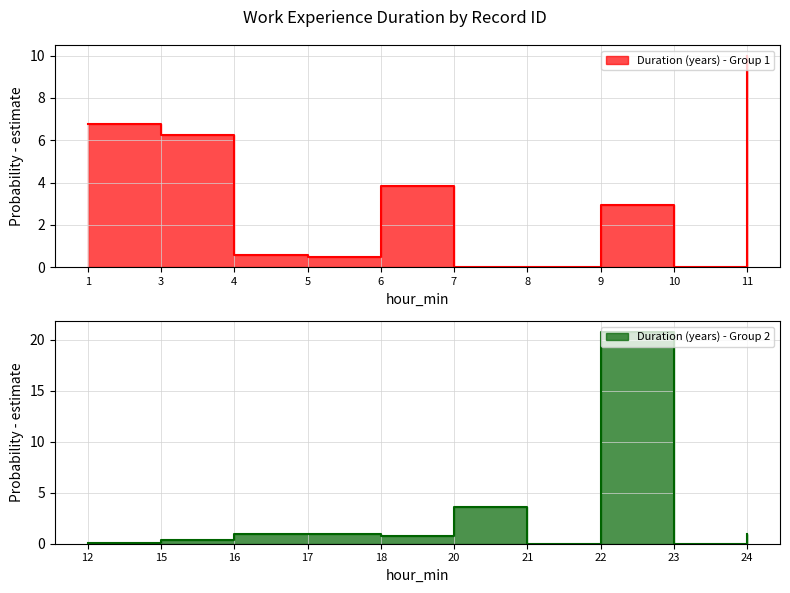

List the labels in order of value, largest first.

22, 11, 1, 3, 6, 20, 9, 24, 16, 17, 18, 4, 5, 15, 12, 7, 8, 10, 21, 23